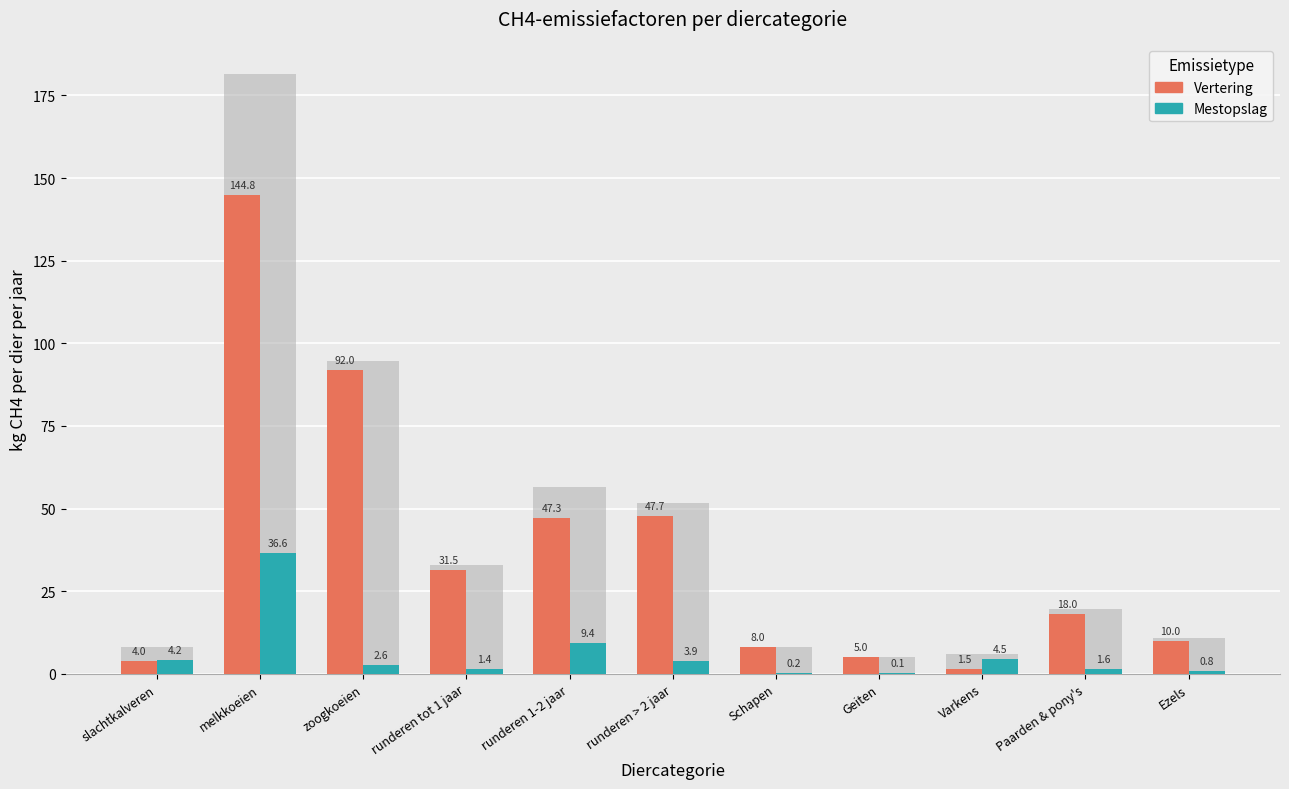

The value of Mestopslag at runderen 1-2 jaar is 5.7. True or false?

False